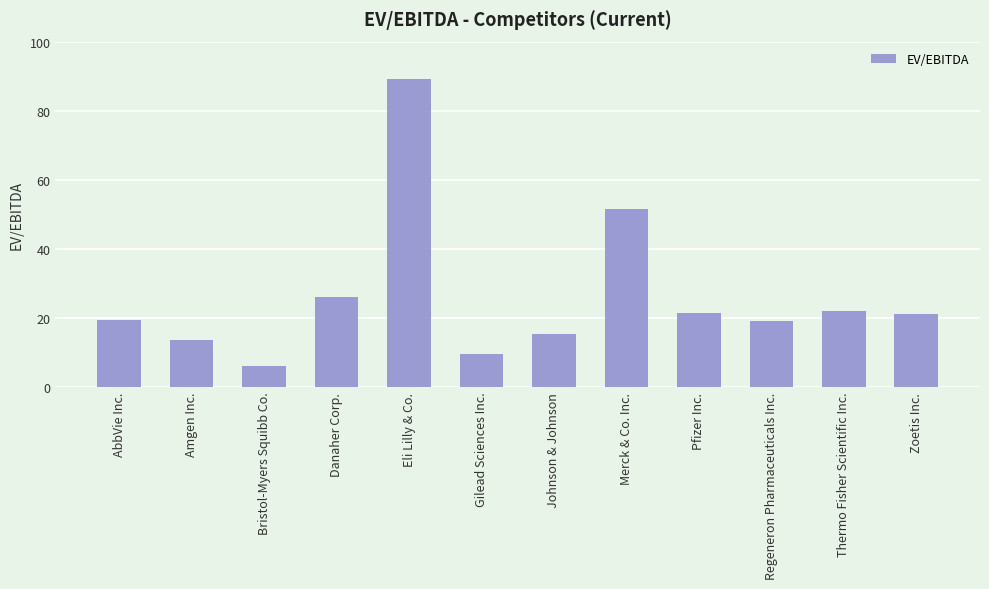

What is the label of the 9th bar from the left?

Pfizer Inc.